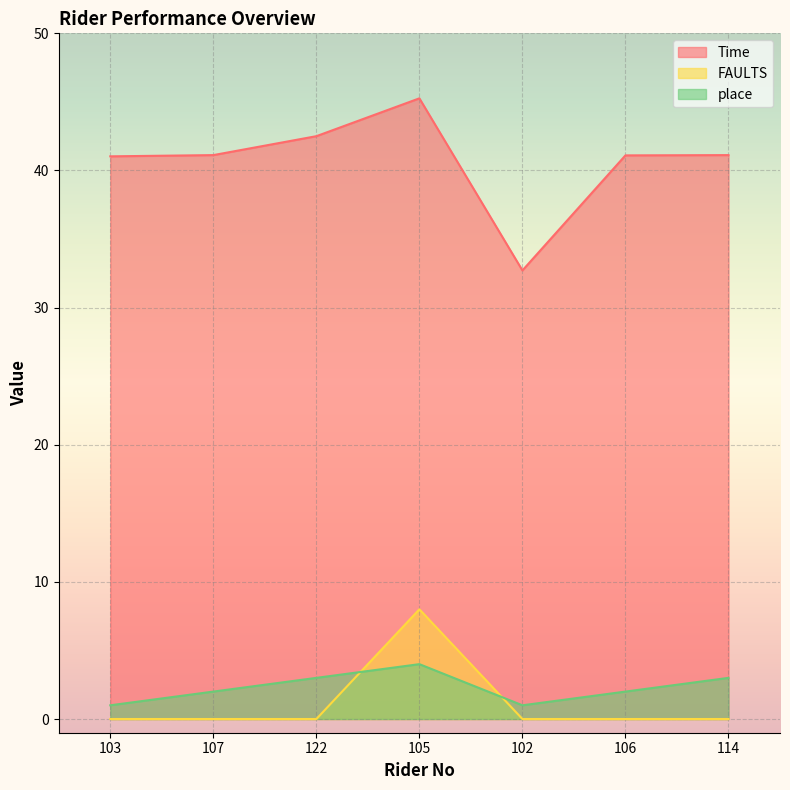

Reading left to right, list all the values displayed in this chart.

Time: 103=41.0	107=41.1	122=42.5	105=45.3	102=32.7	106=41.1	114=41.1
FAULTS: 103=0.0	107=0.0	122=0.0	105=8.0	102=0.0	106=0.0	114=0.0
place: 103=1.0	107=2.0	122=3.0	105=4.0	102=1.0	106=2.0	114=3.0